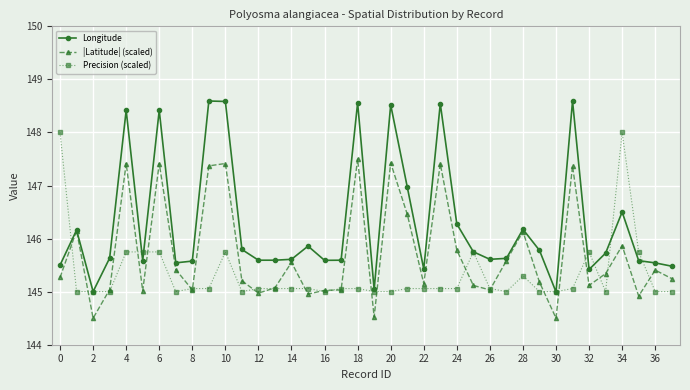

How many distinct data groups are displayed?

3